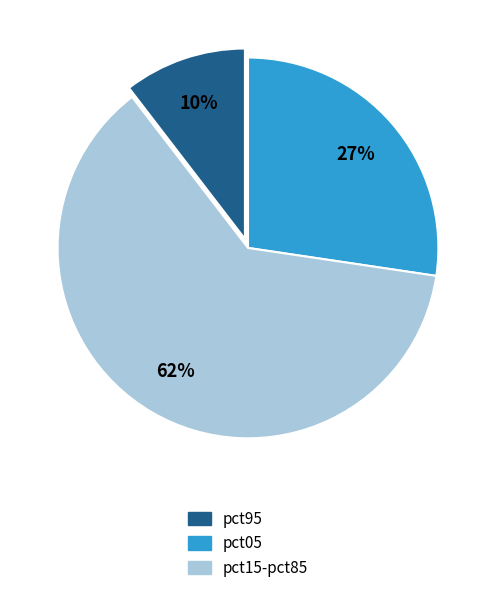

Is there a majority slice in this chart?

Yes